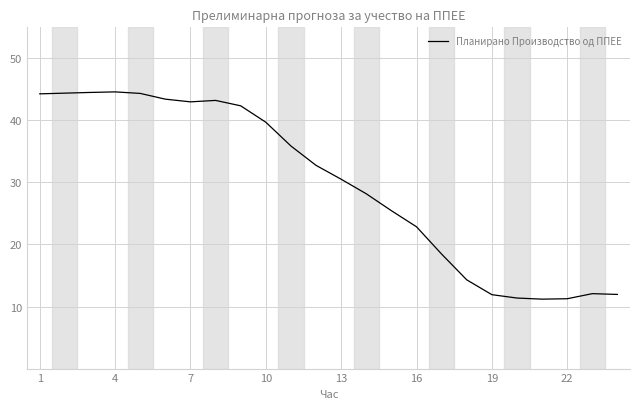

What is the maximum value shown in the chart?

44.6